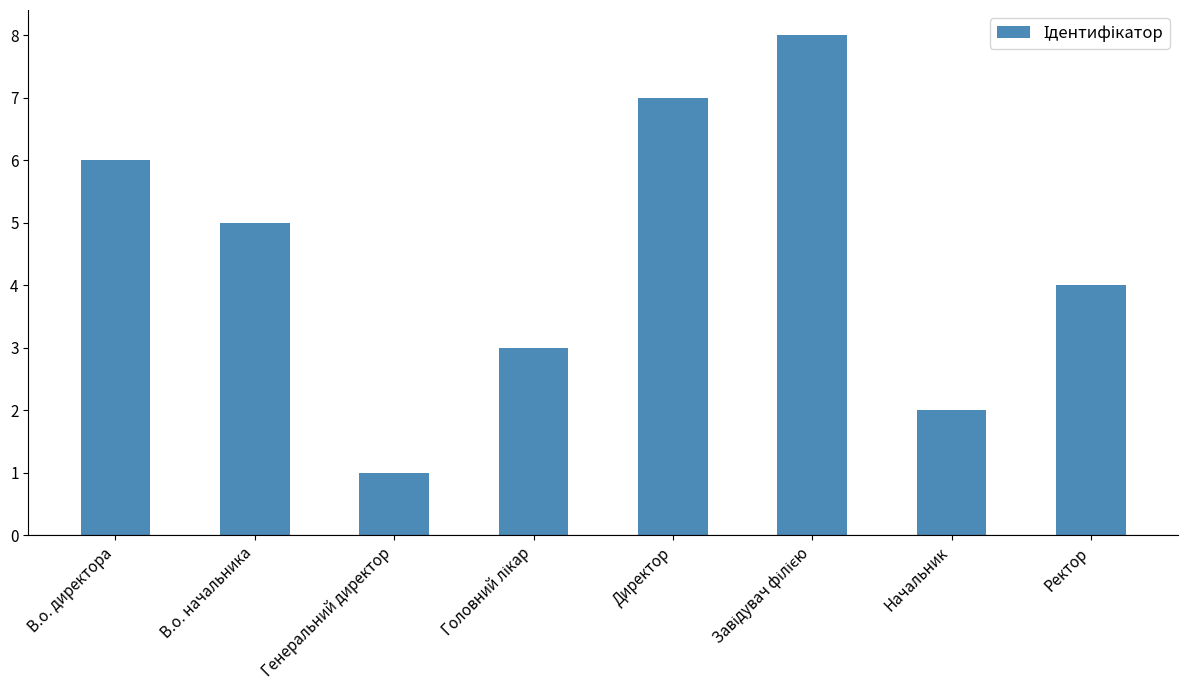

Reading right to left, what are all the values shown in this chart?

4	2	8	7	3	1	5	6